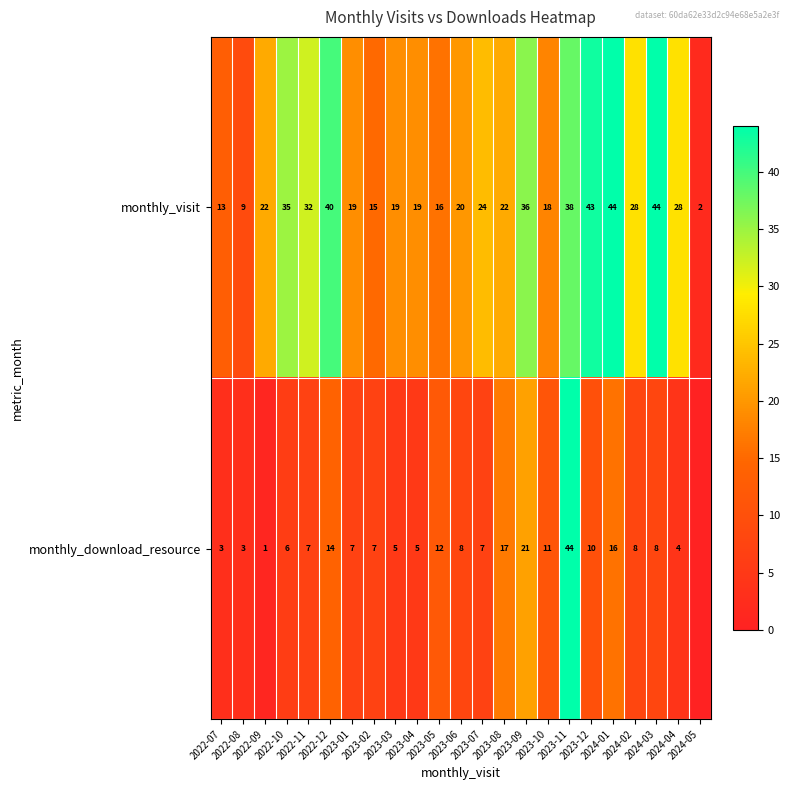

What is the difference between the maximum and second lowest values in the monthly_visit series?

35